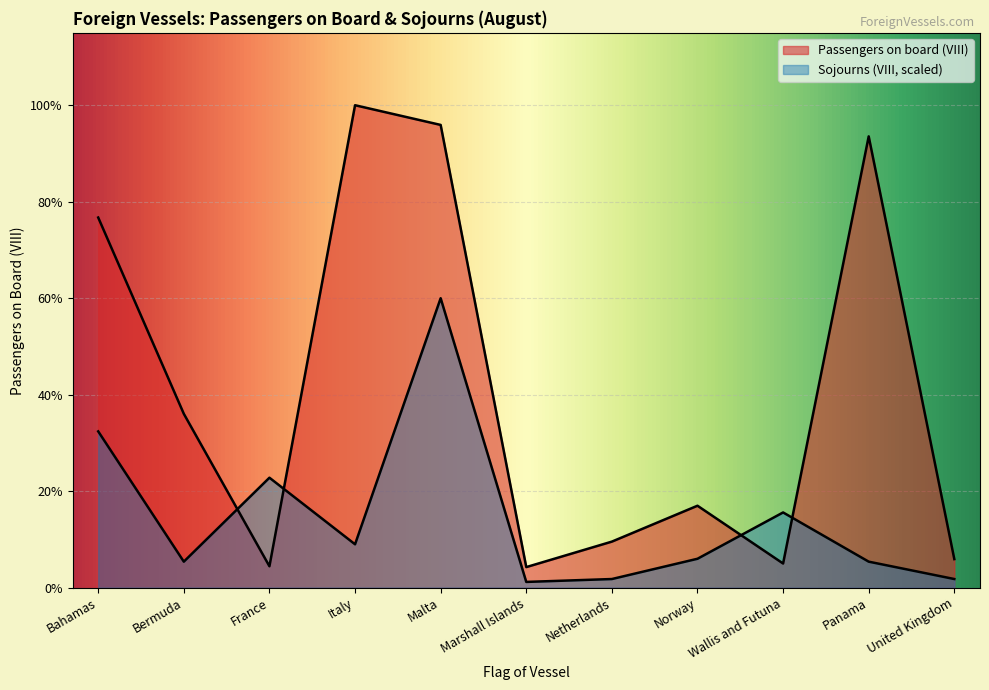

What is the sum of the Passengers on board (VIII) values at Wallis and Futuna and Italy?

30359.0